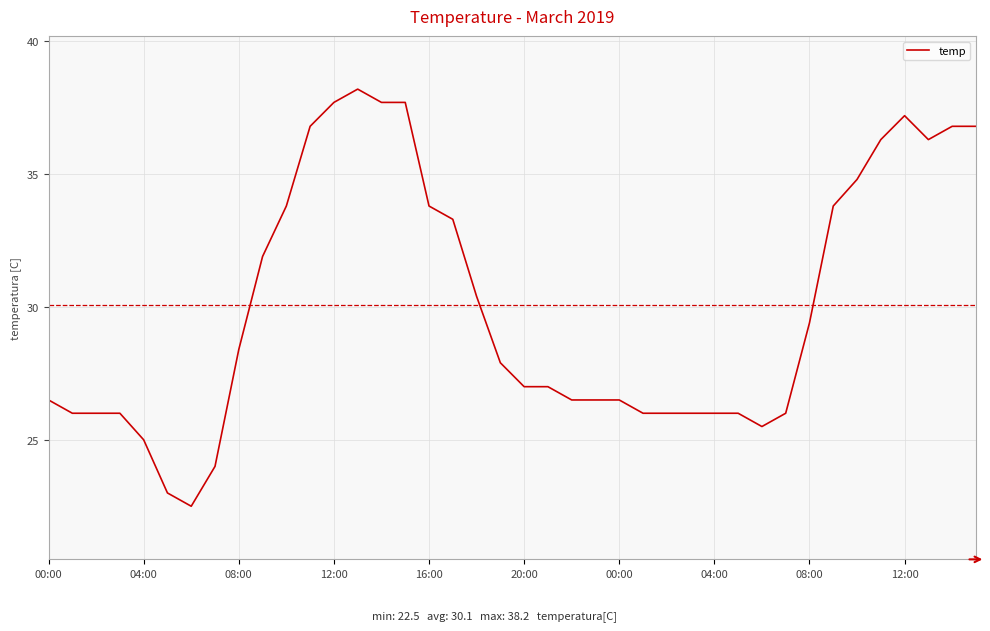

What is the smallest value displayed?

22.5